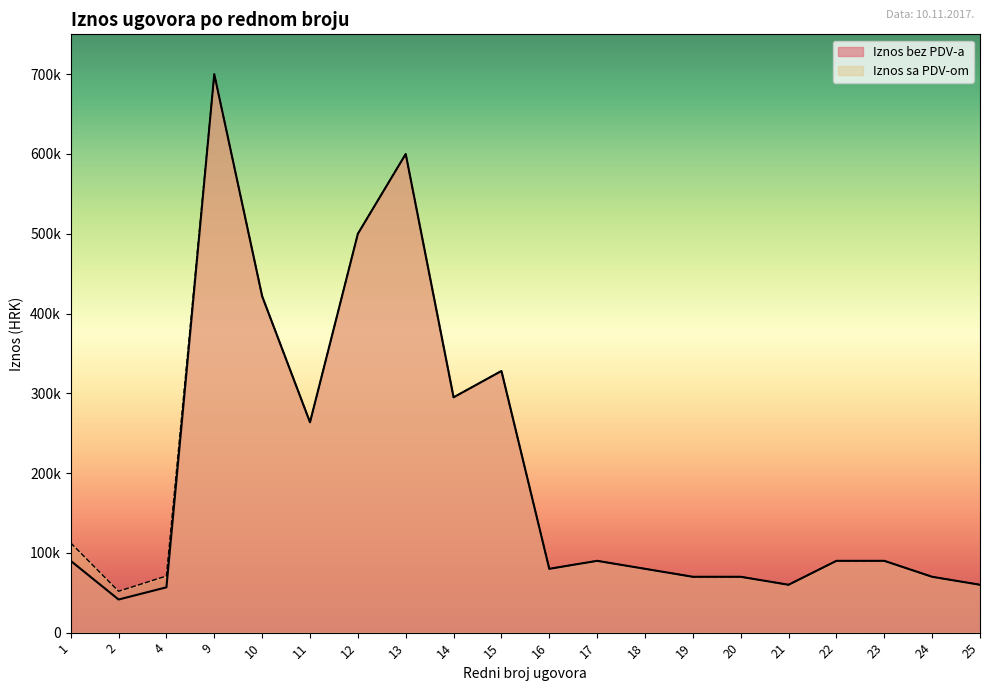

How many lines are shown in the chart?

2